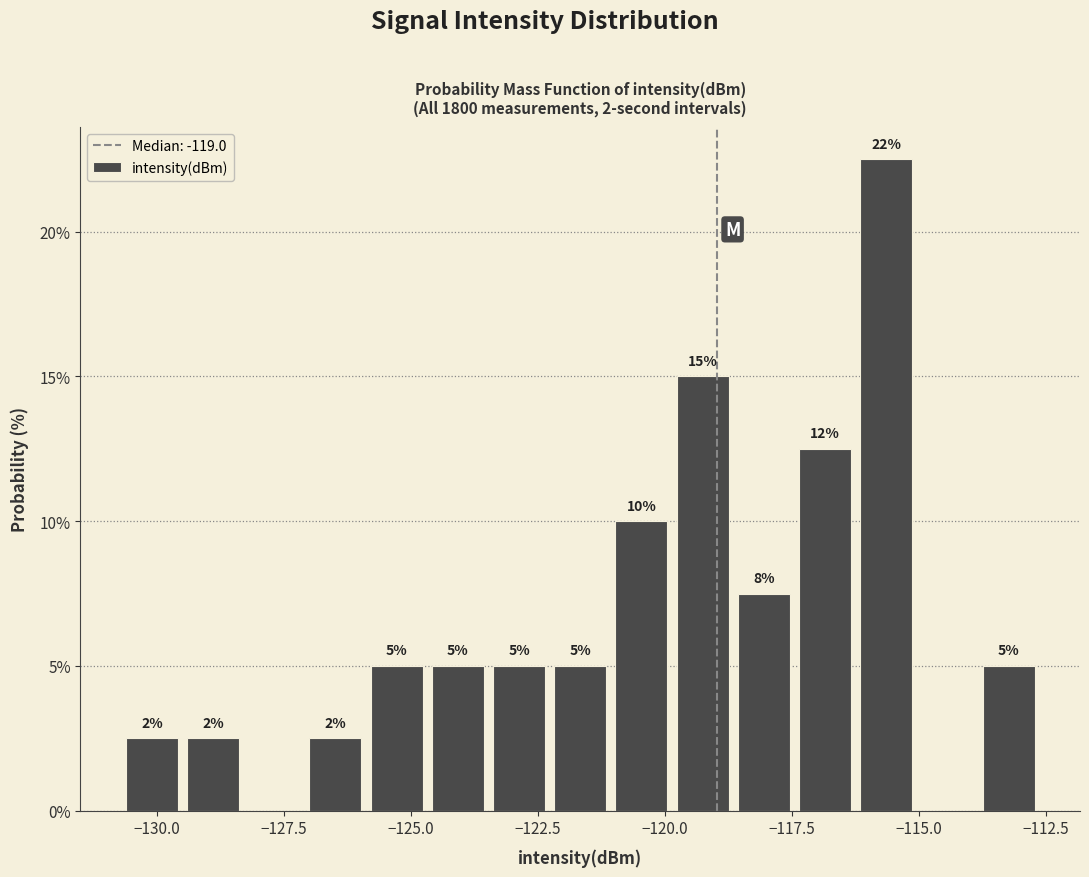

Read against the x-axis, roughly where is the centre of the tallest bar?

-115.5